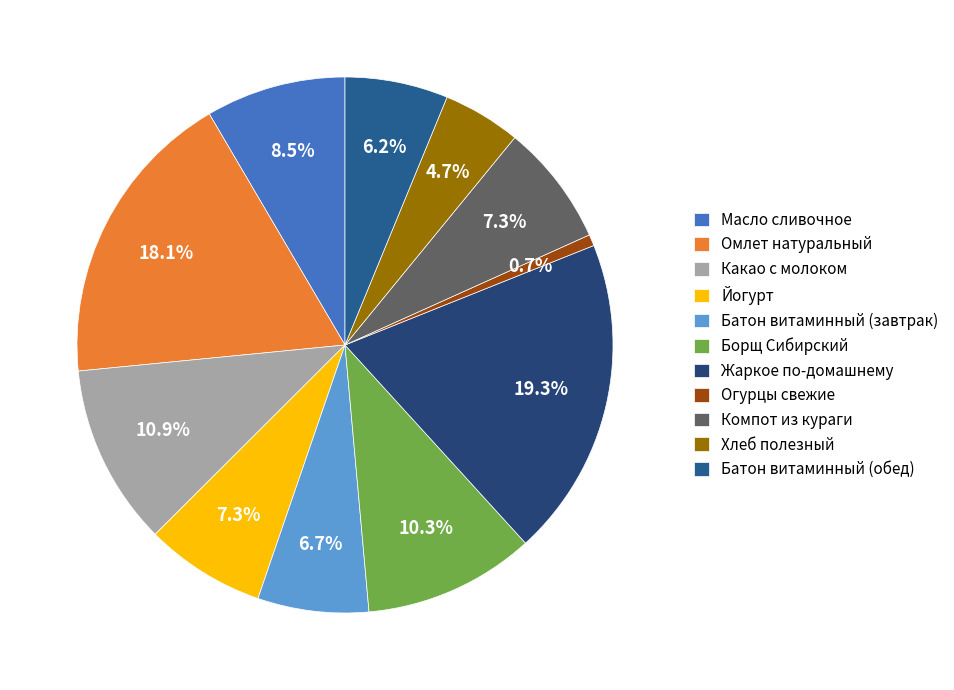

What is the largest slice in the pie chart?

Жаркое по-домашнему